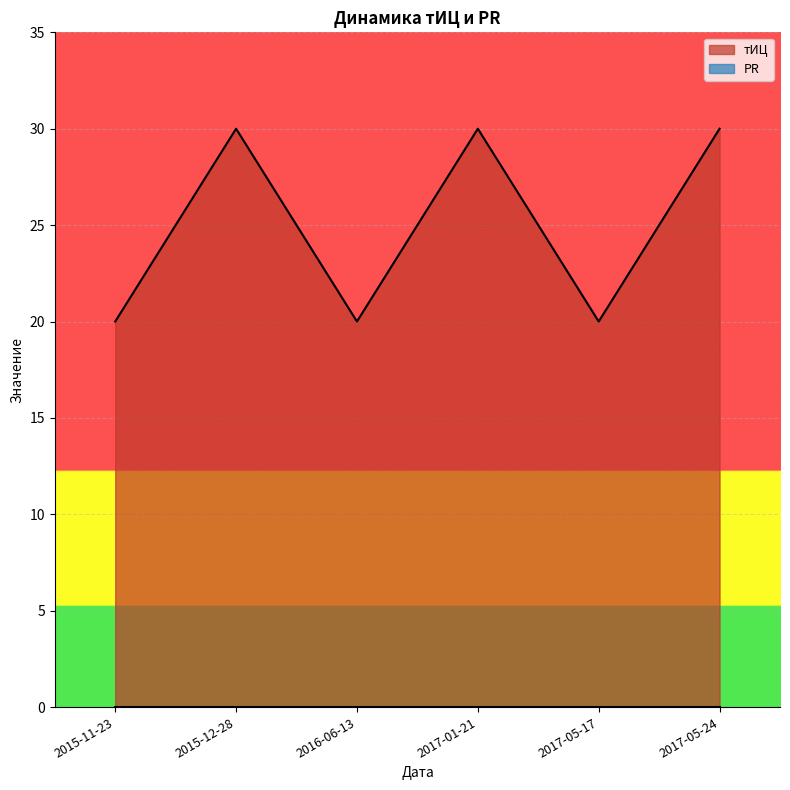

How many interior local peaks (higher than both neighbors) does the data have?

2